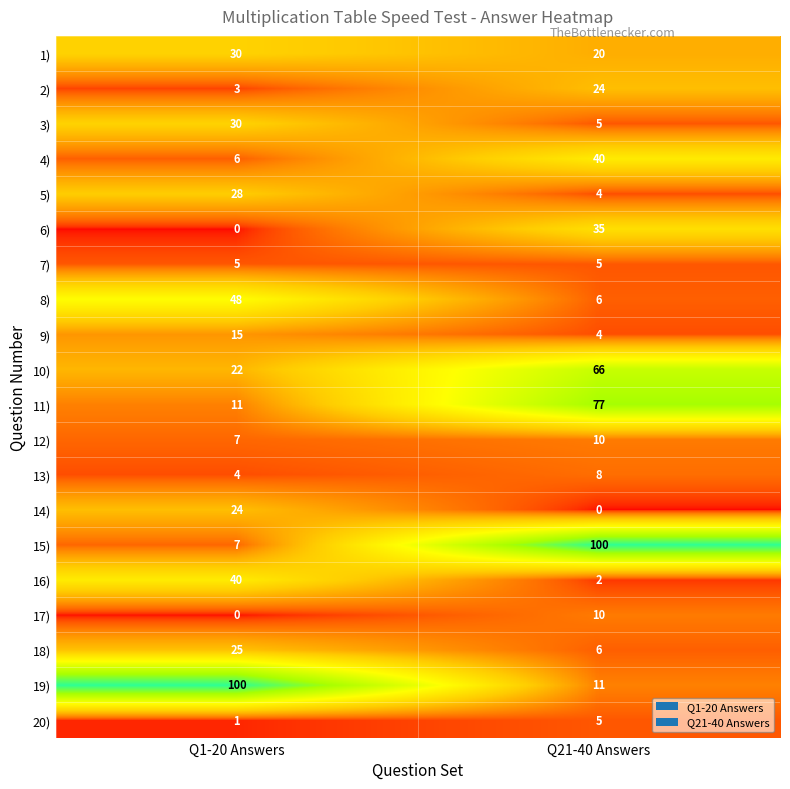

List the labels in order of 18) value, largest first.

Q1-20 Answers, Q21-40 Answers